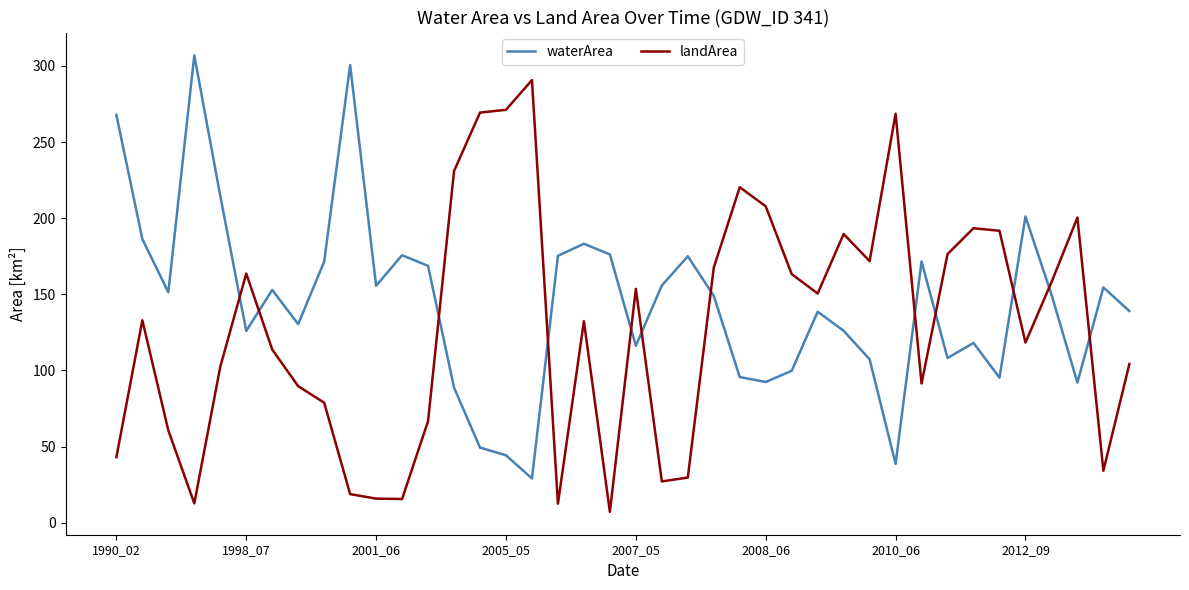

What is the smallest value displayed?

7.1